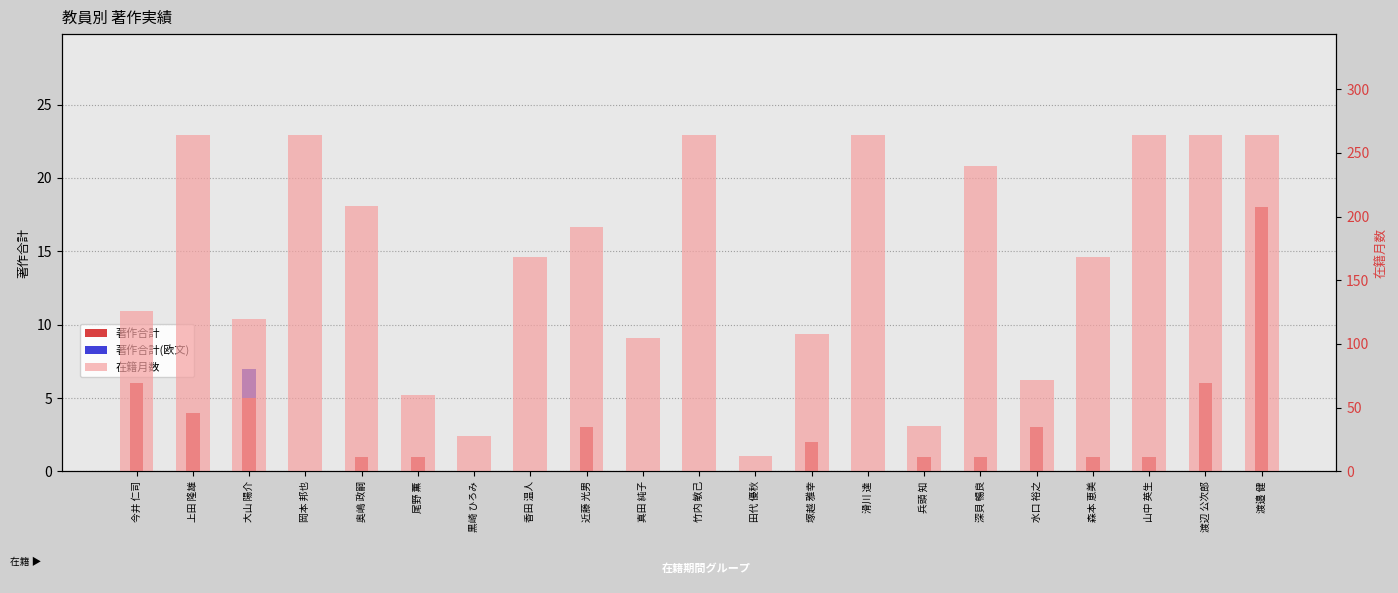

How many values in the 在籍月数 series exceed 168?

10